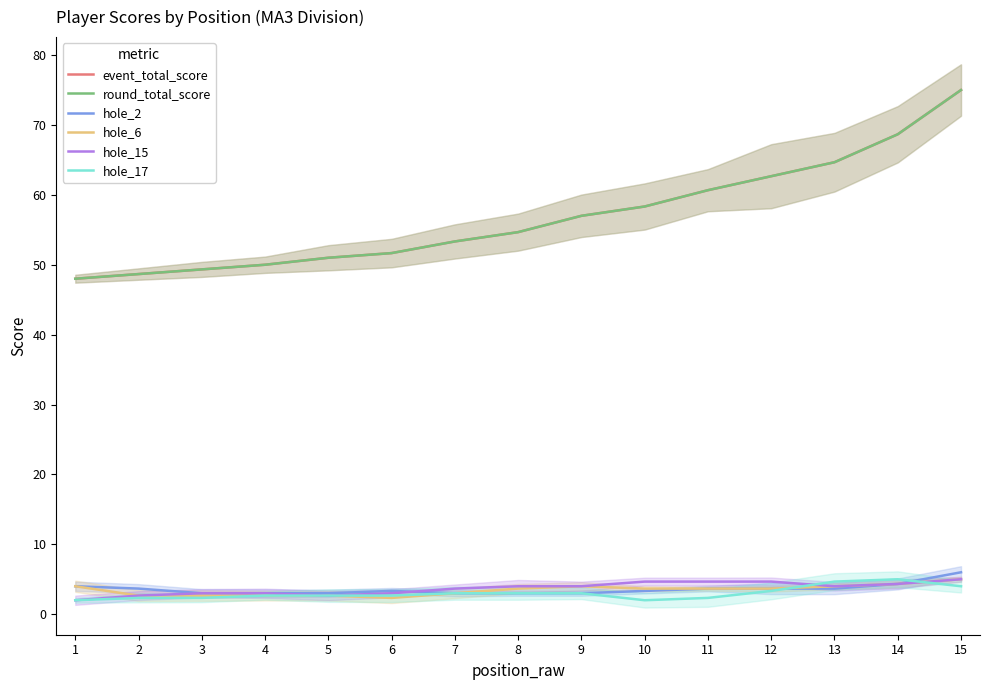

At which label does hole_2 reach its peak?

15